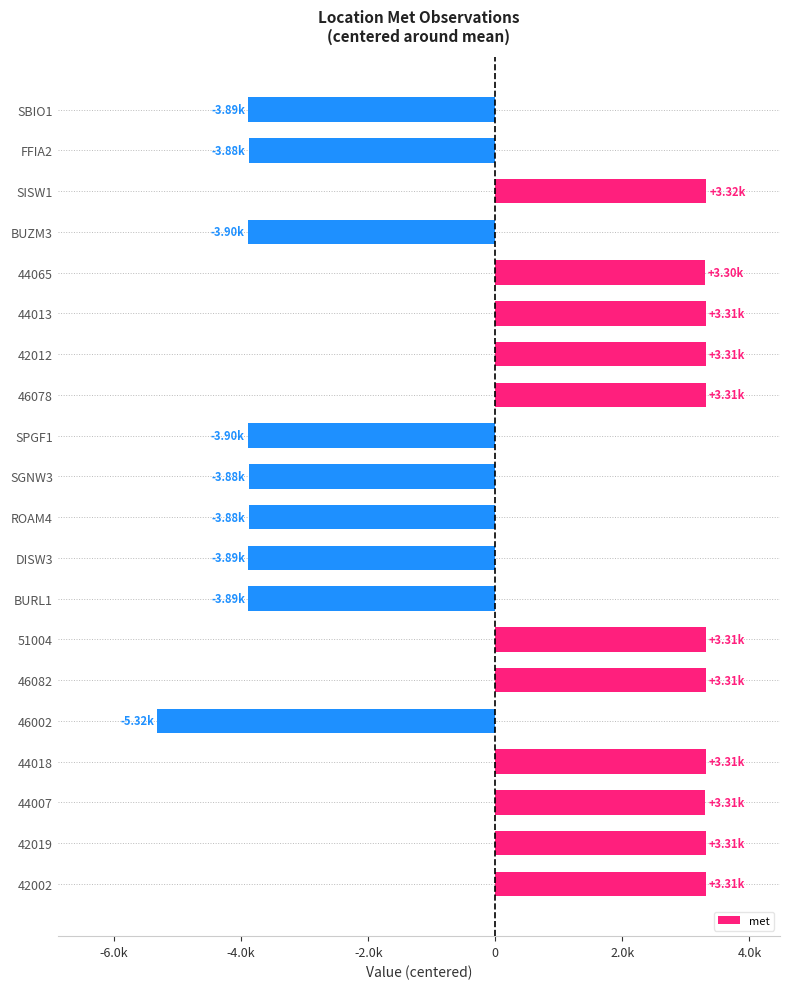

Does the chart contain any negative values?

Yes